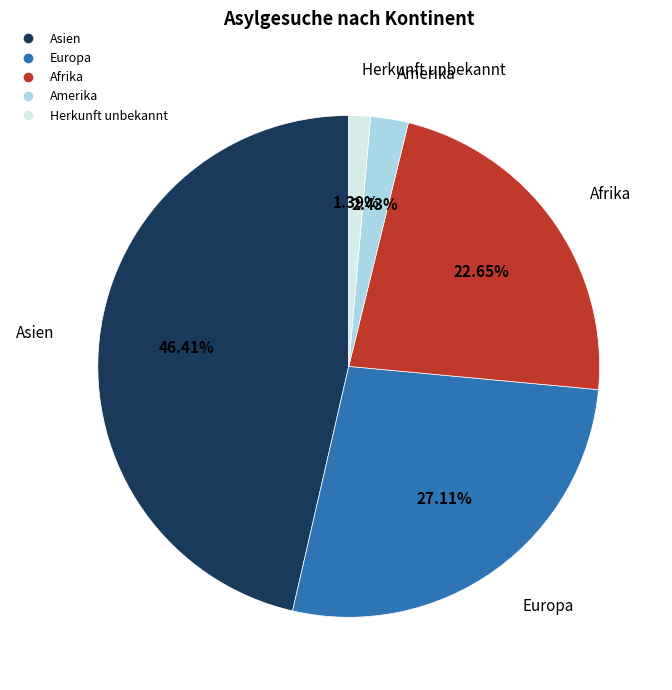

To the nearest percent, what is the difference between the Amerika and Europa slice percentages?

25%